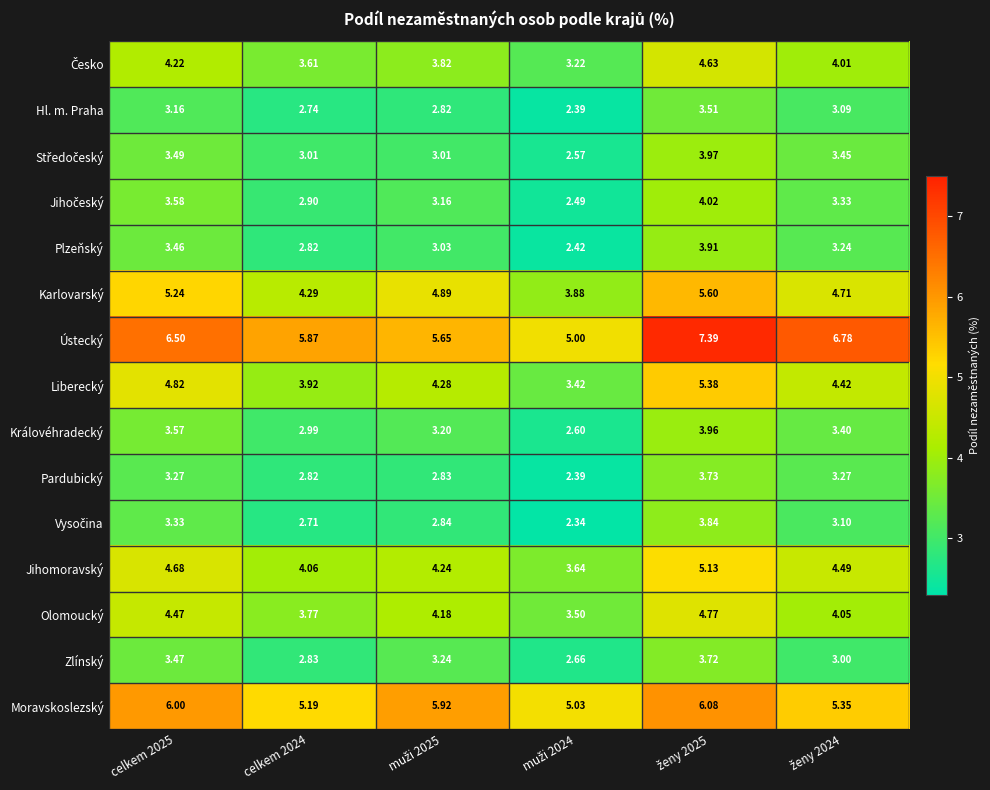

Which series has the widest spread of values?

Ústecký